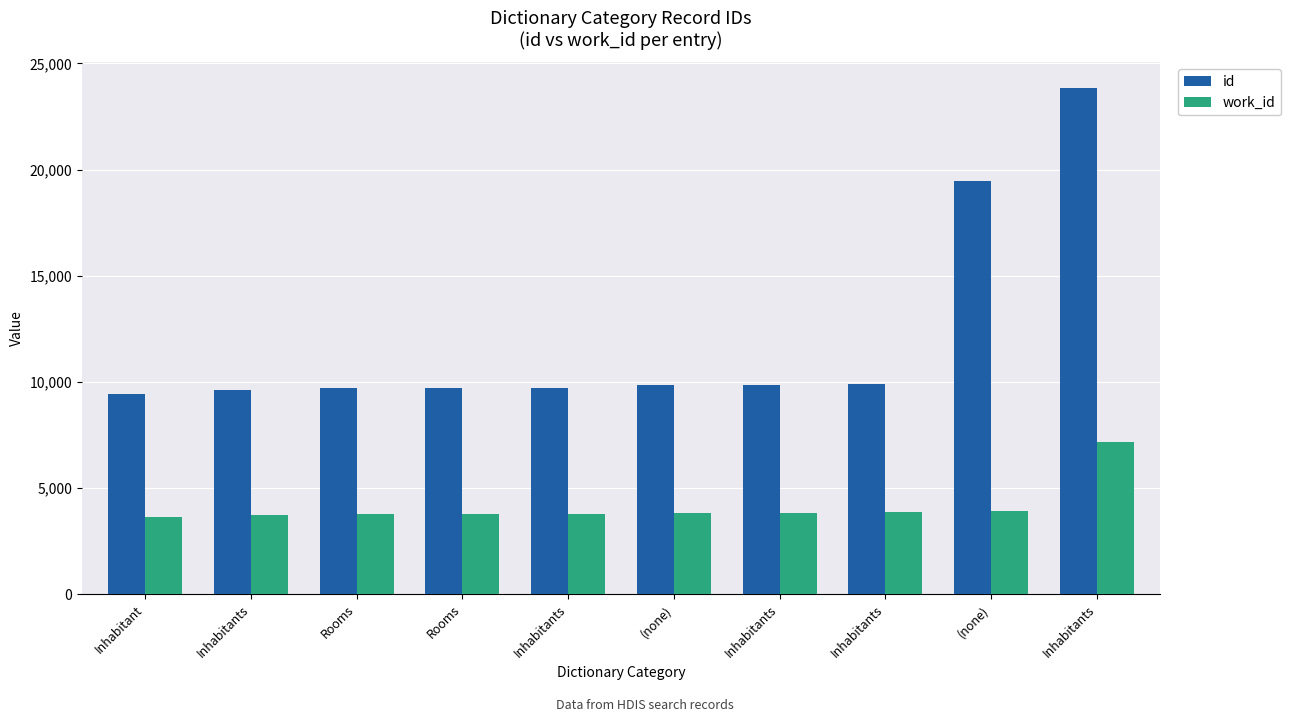

Reading left to right, list all the values displayed in this chart.

id: Inhabitant=9419	Inhabitants=9608	Rooms=9723	Rooms=9726	Inhabitants=9731	(none)=9836	Inhabitants=9855	Inhabitants=9918	(none)=19441	Inhabitants=23862
work_id: Inhabitant=3629	Inhabitants=3713	Rooms=3772	Rooms=3772	Inhabitants=3775	(none)=3818	Inhabitants=3827	Inhabitants=3865	(none)=3898	Inhabitants=7163